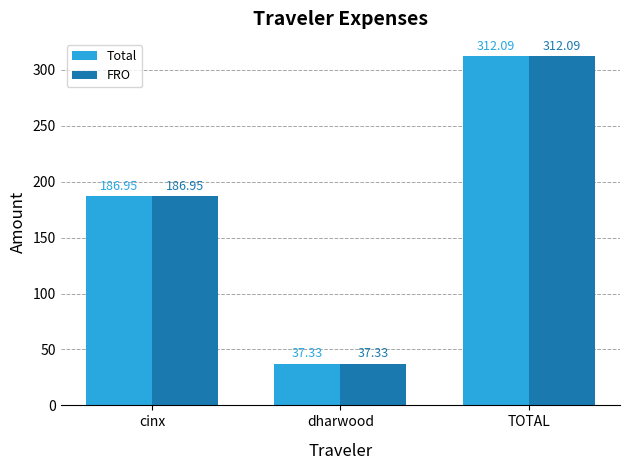

What is the highest value of the FRO series?

312.1